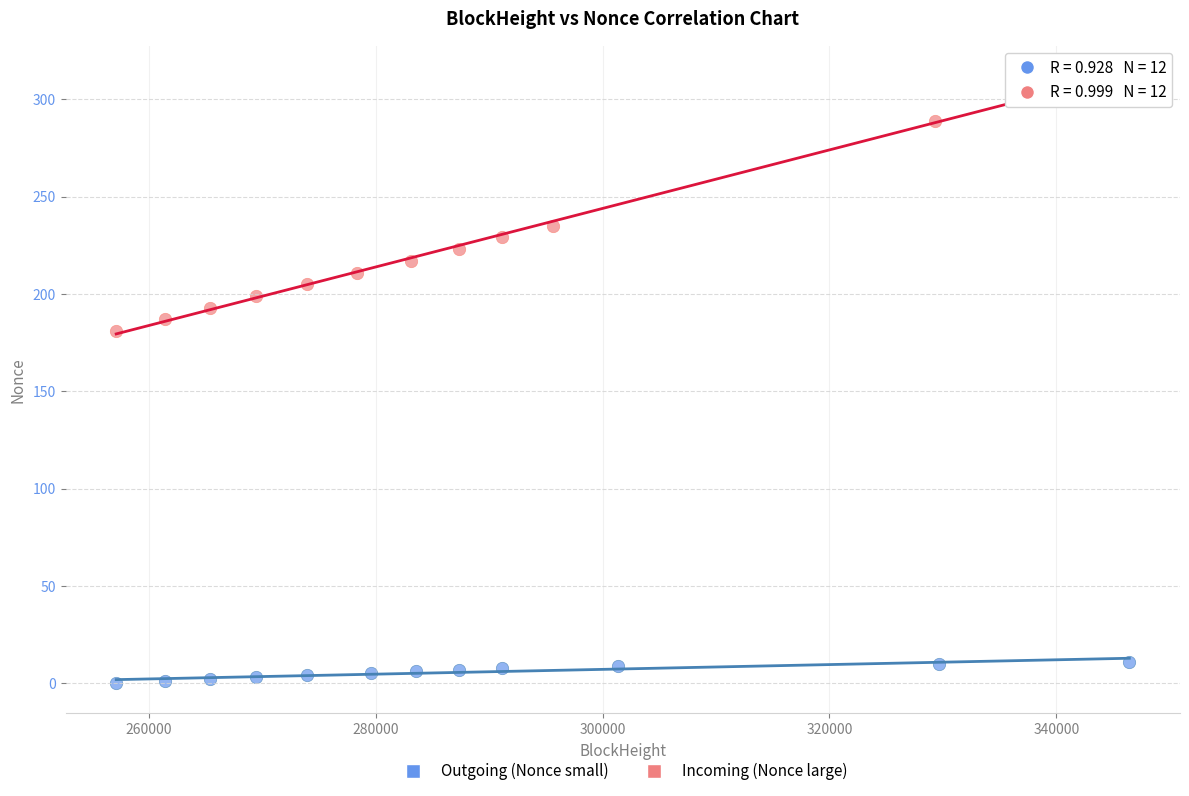

Which series reaches the maximum Y coordinate?

Incoming (Nonce large)